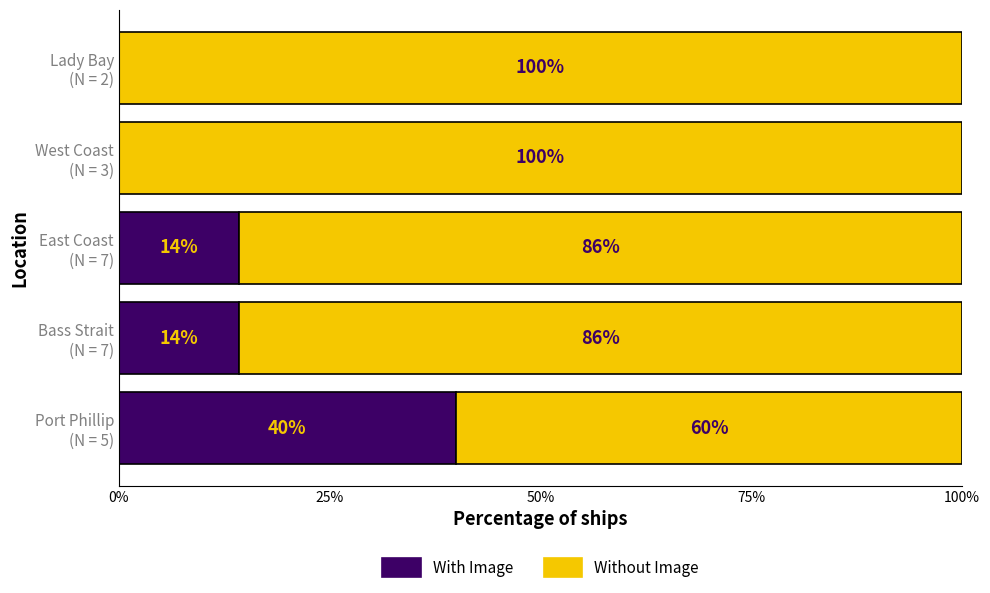

What is the maximum value for With Image?

40.0